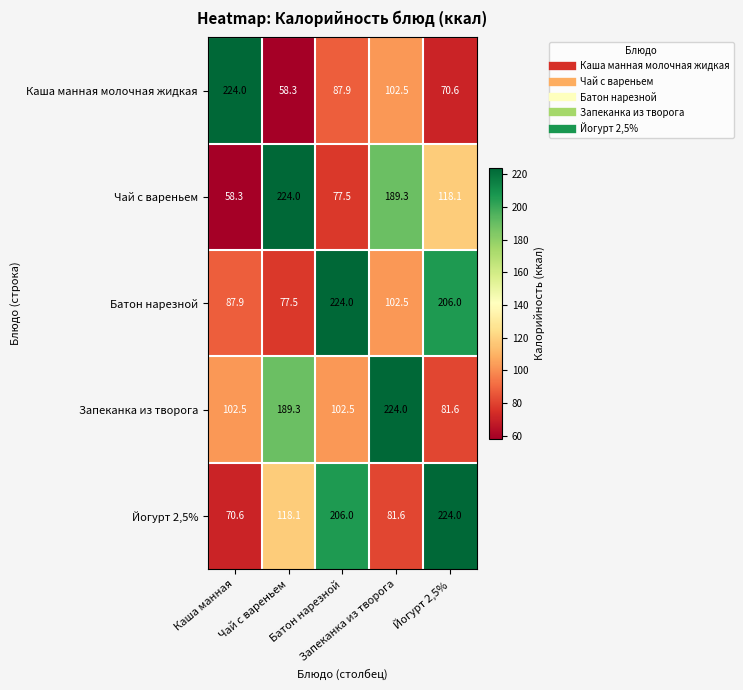

At how many categories does at least one series exceed 94?

5